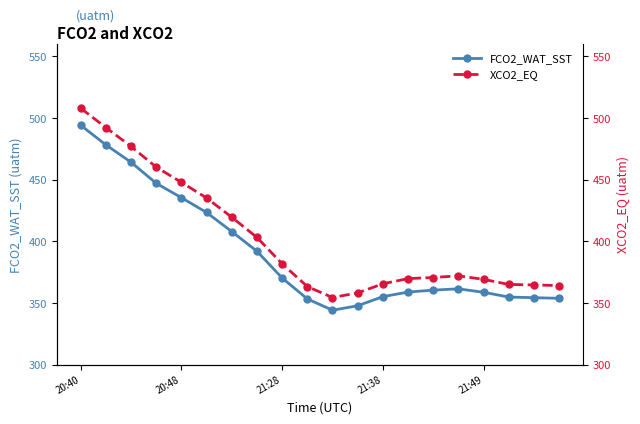

What is the total value across all series at 13?

728.8